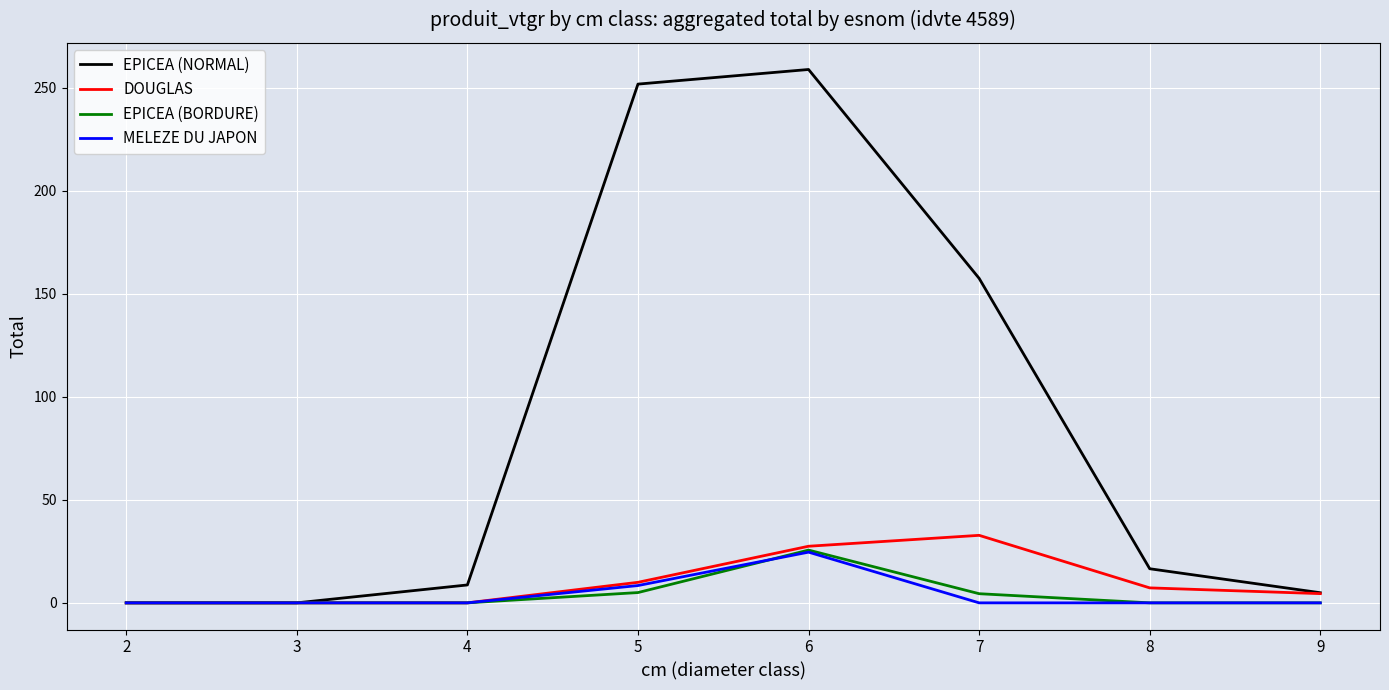

Which series has the largest total across all categories?

EPICEA (NORMAL)